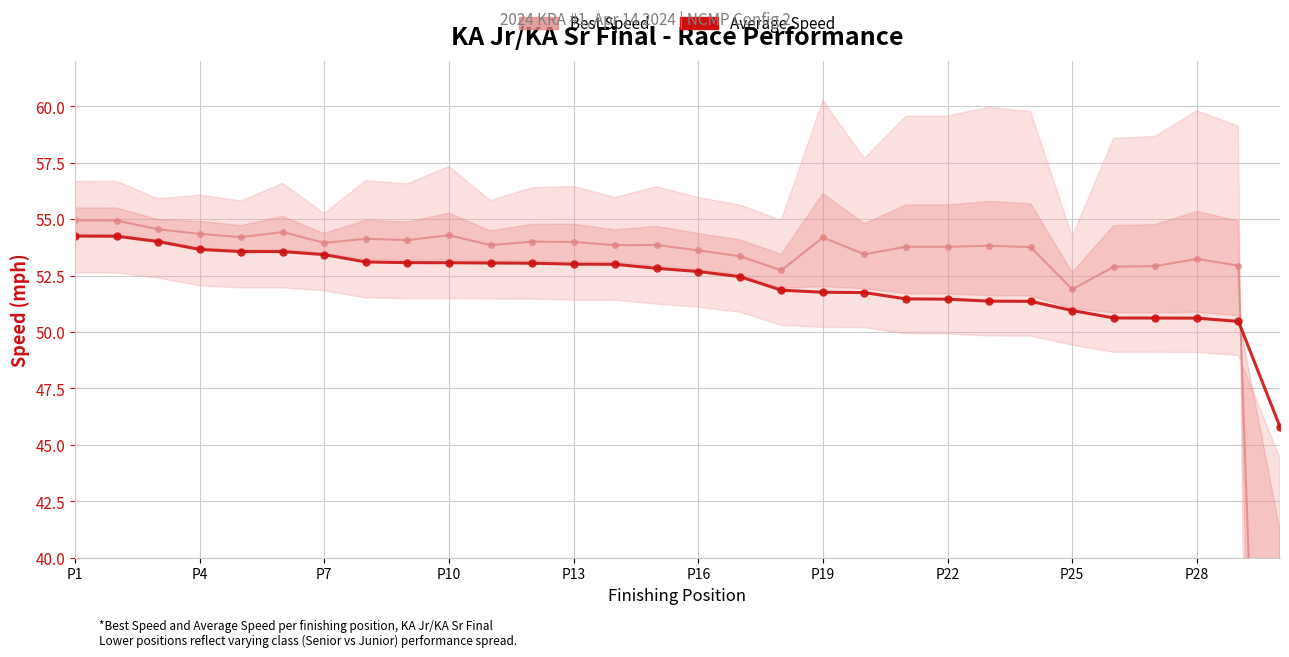

Rank the series by their maximum value, from lowest to highest.

Average Speed, Best Speed